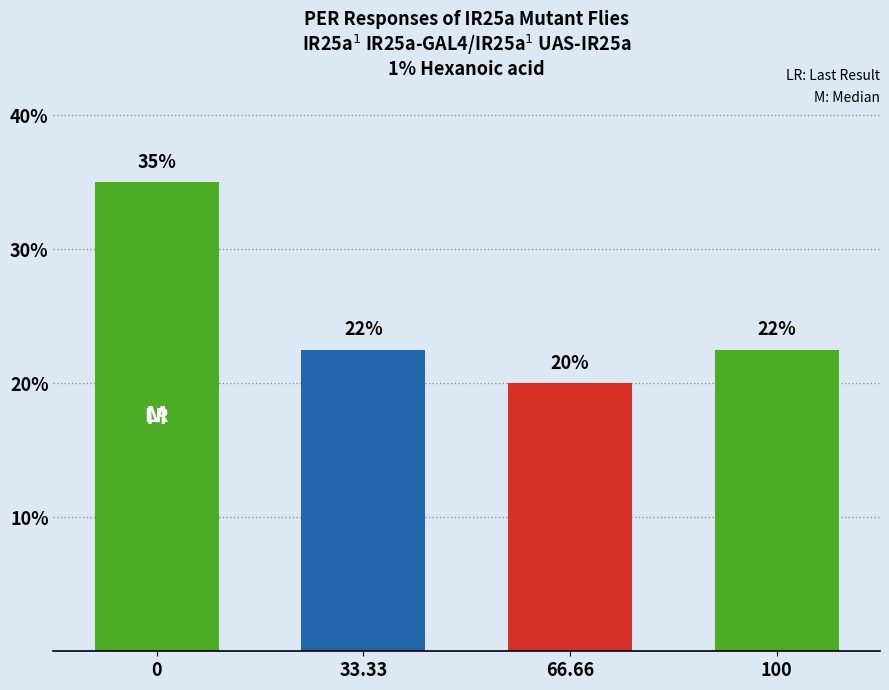

What is the approximate value at 33.33?

22.5